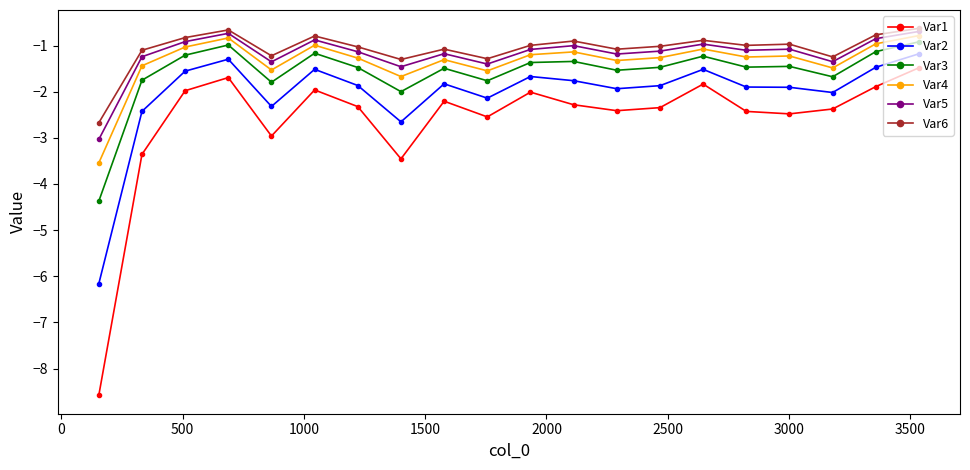

What is the value of the Var6 point at the 1st from the left?

-2.7